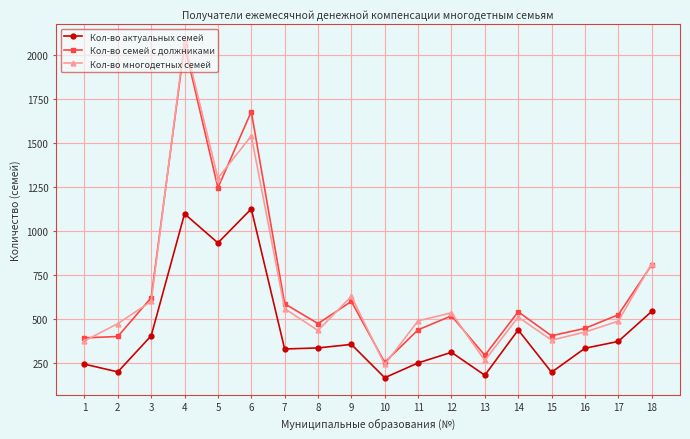

What are all the series names shown in the legend?

Кол-во актуальных семей, Кол-во семей с должниками, Кол-во многодетных семей